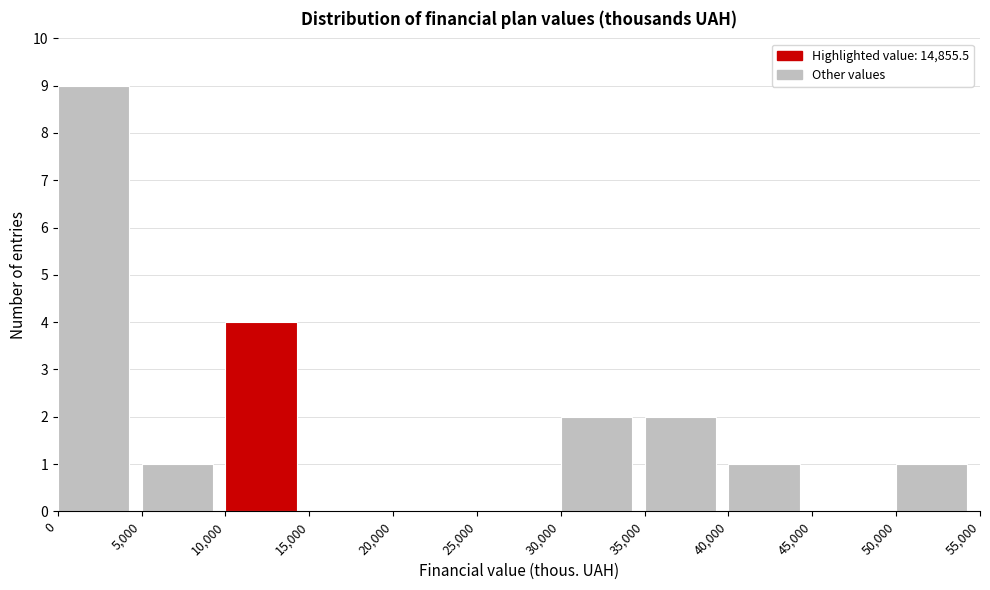

Over which range of the x-axis is the bar tallest?

0 to 5,000